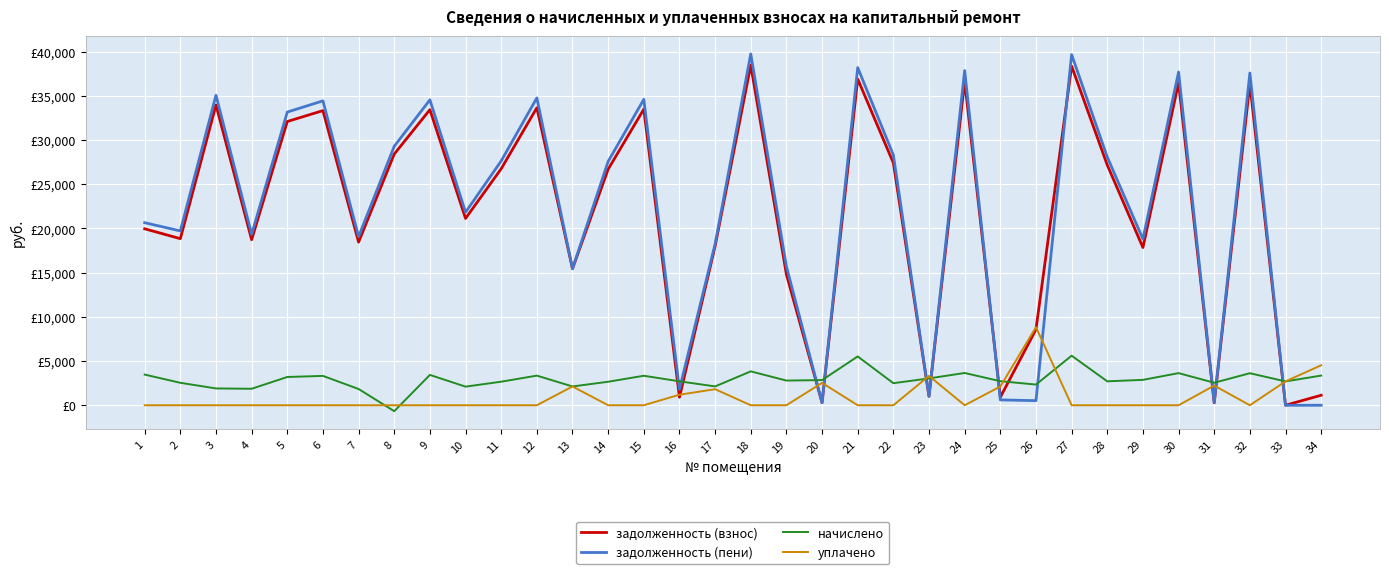

Rank the categories by задолженность (взнос) value from lowest to highest.

33, 31, 20, 16, 25, 23, 34, 26, 19, 13, 29, 17, 7, 4, 2, 1, 10, 14, 11, 28, 22, 8, 5, 6, 9, 15, 12, 3, 32, 30, 24, 21, 27, 18